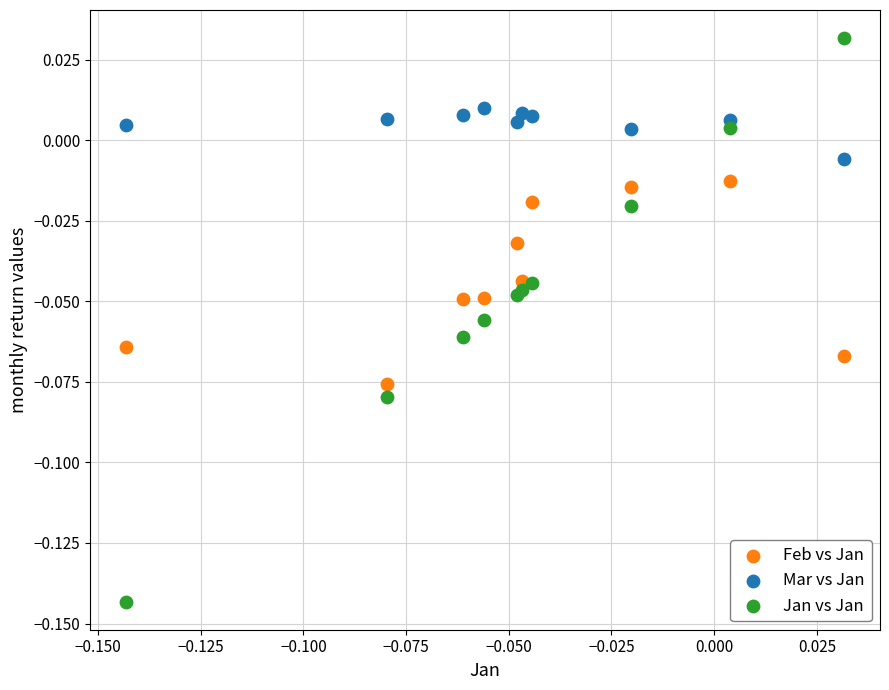

Which series contains the lowest Y value?

Jan vs Jan